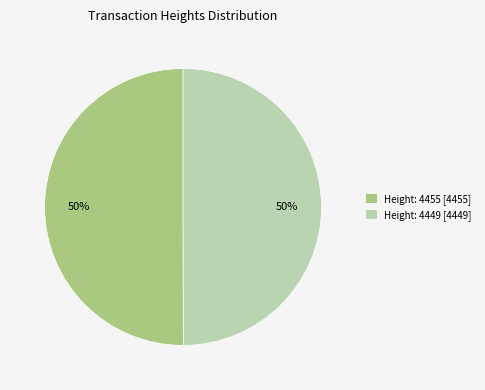

Combined, do Height: 4455 and Height: 4449 account for over 50%?

Yes